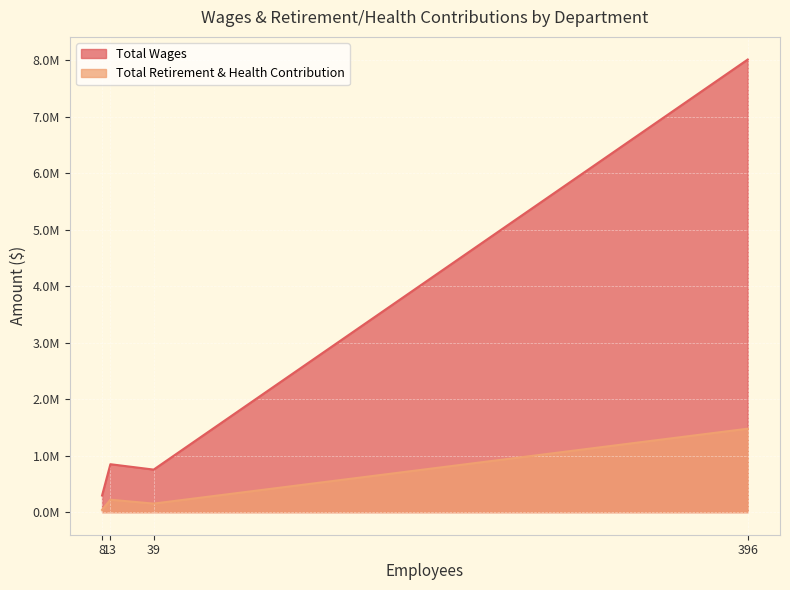

How many values in the Total Wages series are below 847844?

2